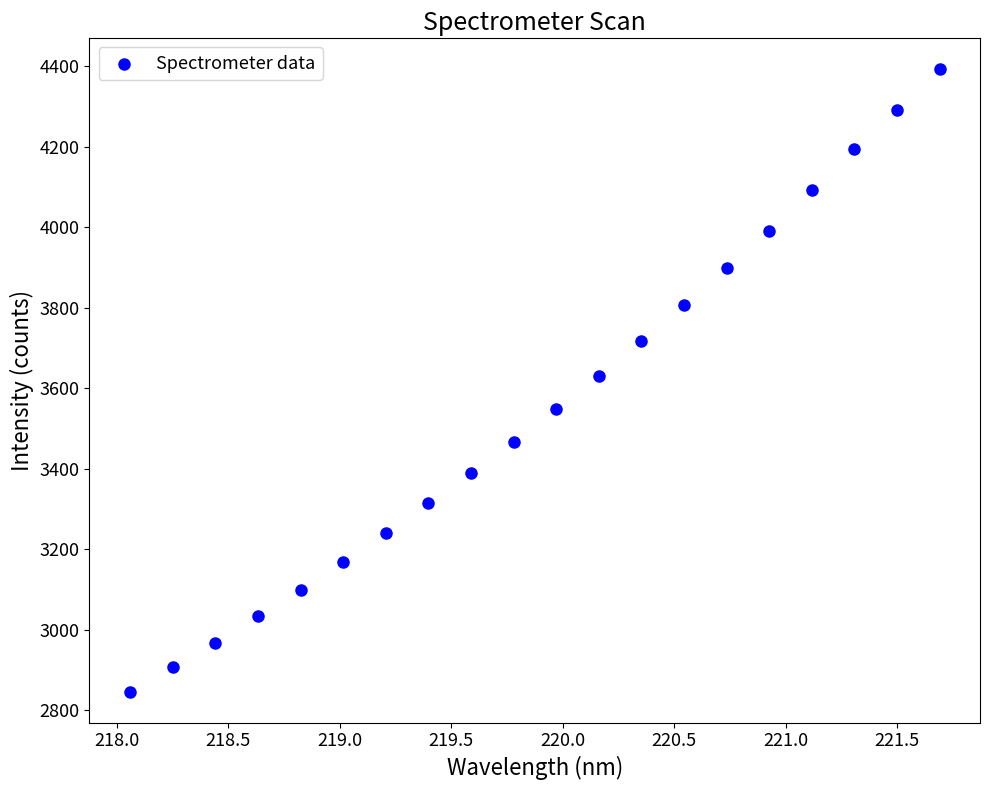

What is the range of X values (max minus min)?

3.6